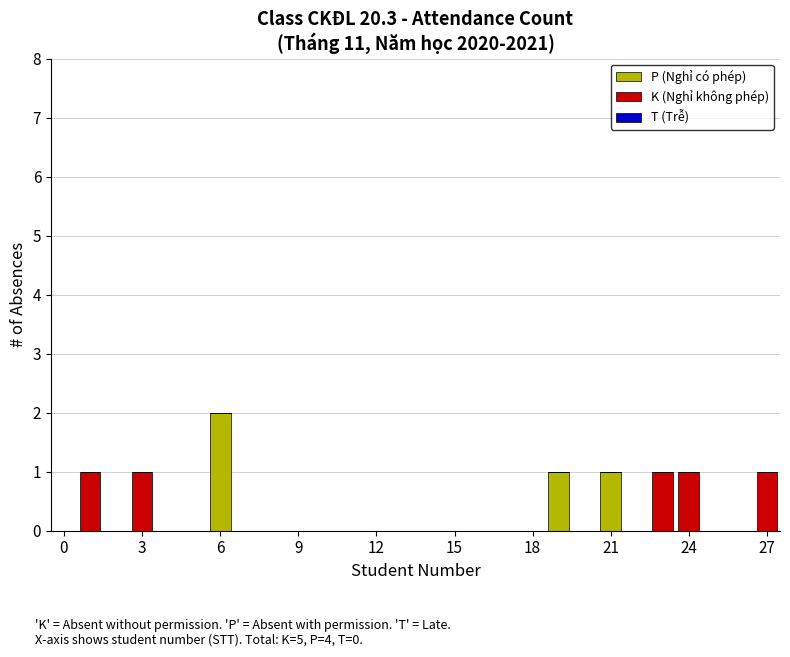

What is the sum of all P (Nghỉ có phép) values?

4